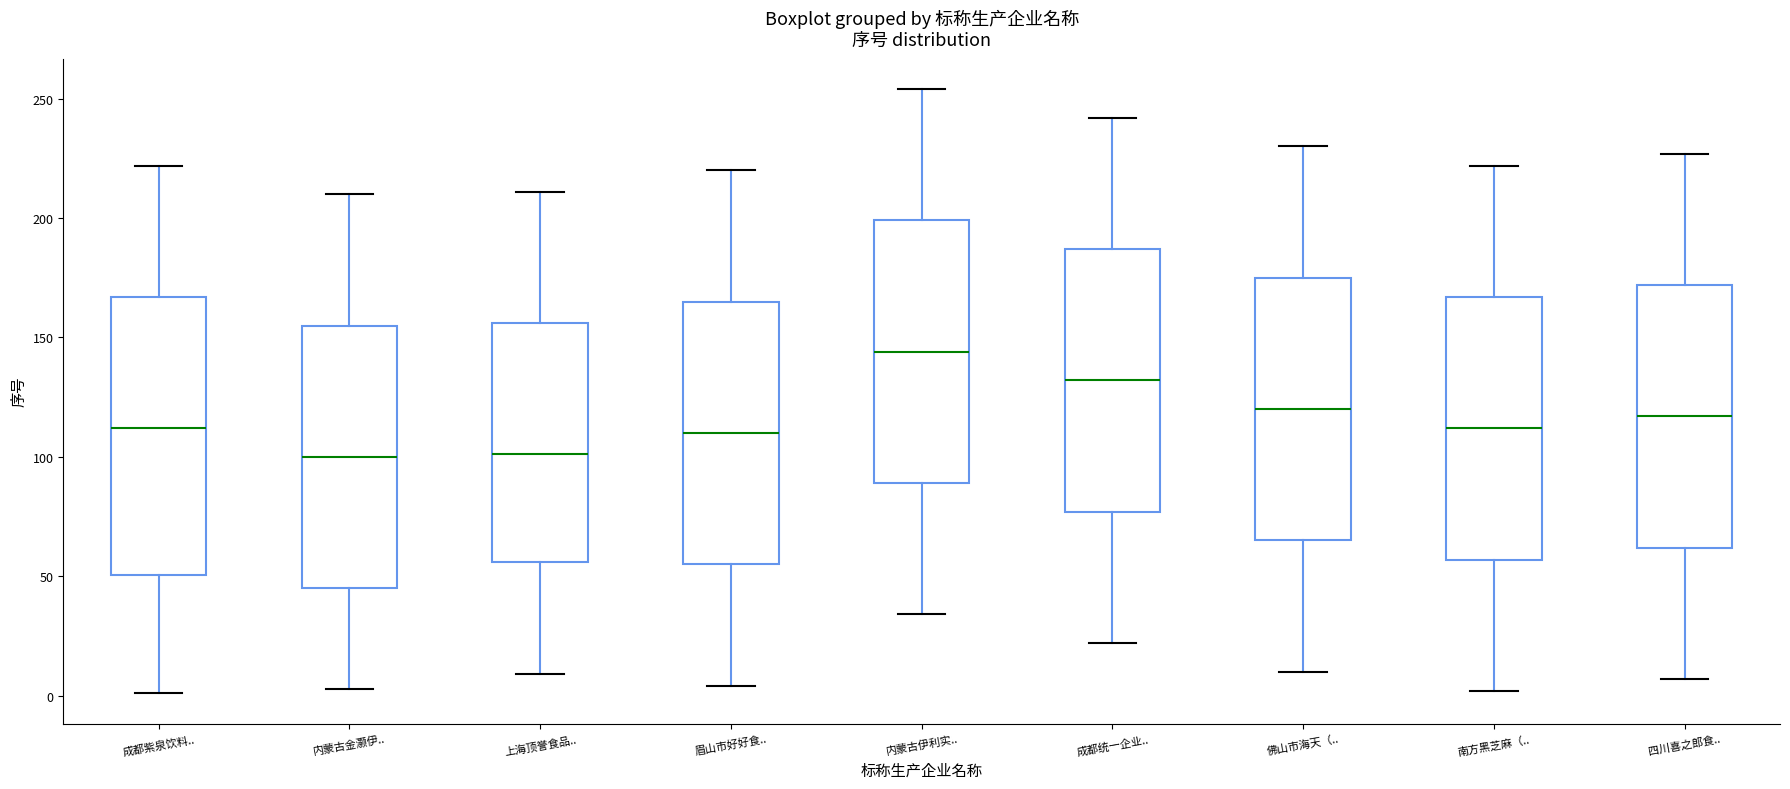

Reading left to right, transcribe this box plot: for each box, give where its median line is, the range the box spans, and where its two whiskers end, as read against the y-axis. The values are not printed on the chart, so give them approximately, as read against the axis.

成都紫泉饮料..: median 110, box 50 to 165, whiskers 0 to 220
内蒙古金灏伊..: median 100, box 45 to 155, whiskers 5 to 210
上海顶誉食品..: median 100, box 55 to 155, whiskers 10 to 210
眉山市好好食..: median 110, box 55 to 165, whiskers 5 to 220
内蒙古伊利实..: median 145, box 90 to 200, whiskers 35 to 255
成都统一企业..: median 130, box 75 to 185, whiskers 20 to 240
佛山市海天（..: median 120, box 65 to 175, whiskers 10 to 230
南方黑芝麻（..: median 110, box 55 to 165, whiskers 0 to 220
四川喜之郎食..: median 115, box 60 to 170, whiskers 5 to 225